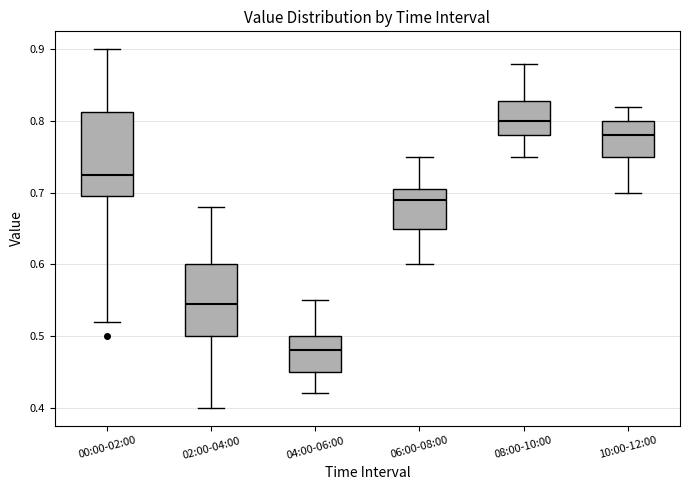

Where is the upper edge of the box for 06:00-08:00 on the y-axis? The values are not printed on the chart, so give them approximately, as read against the axis.

0.71